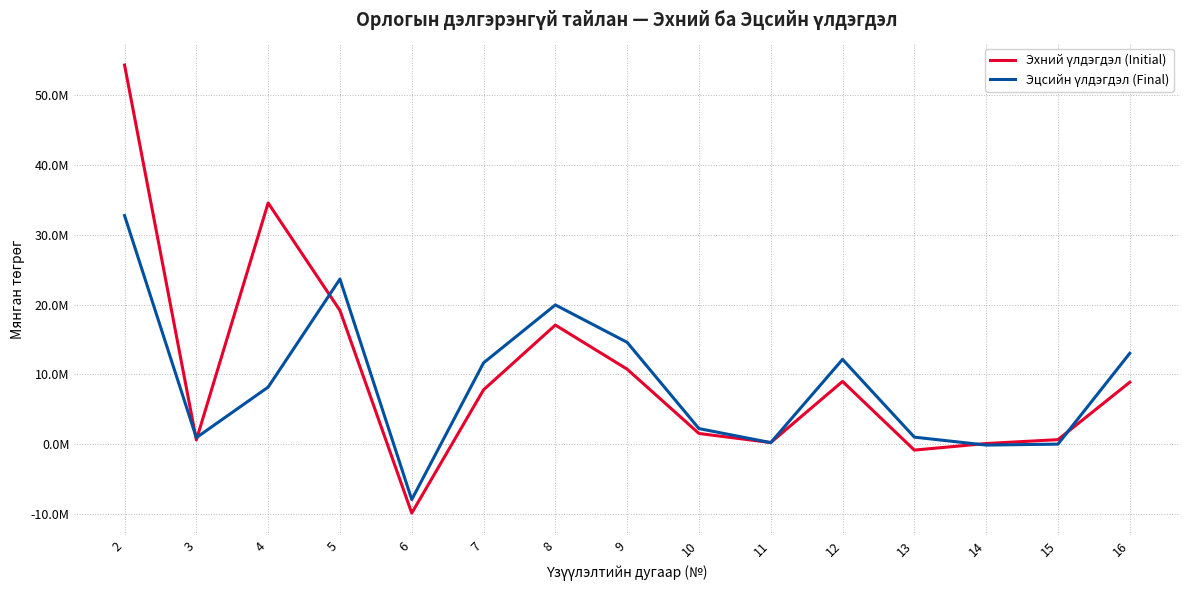

Is this an area chart (filled region under the line)?

No